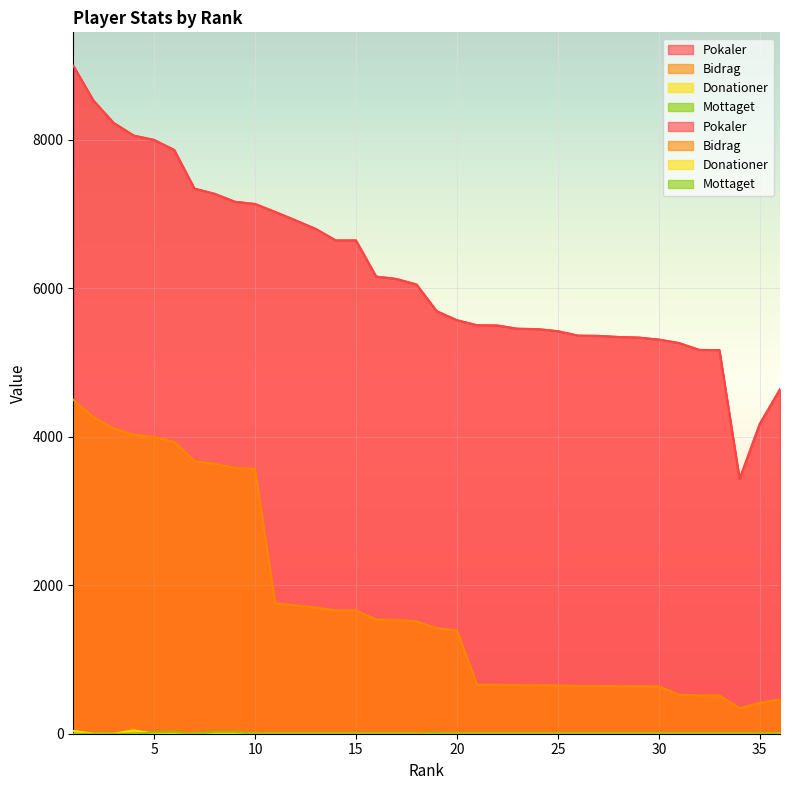

Count the number of categories in the chart.

36